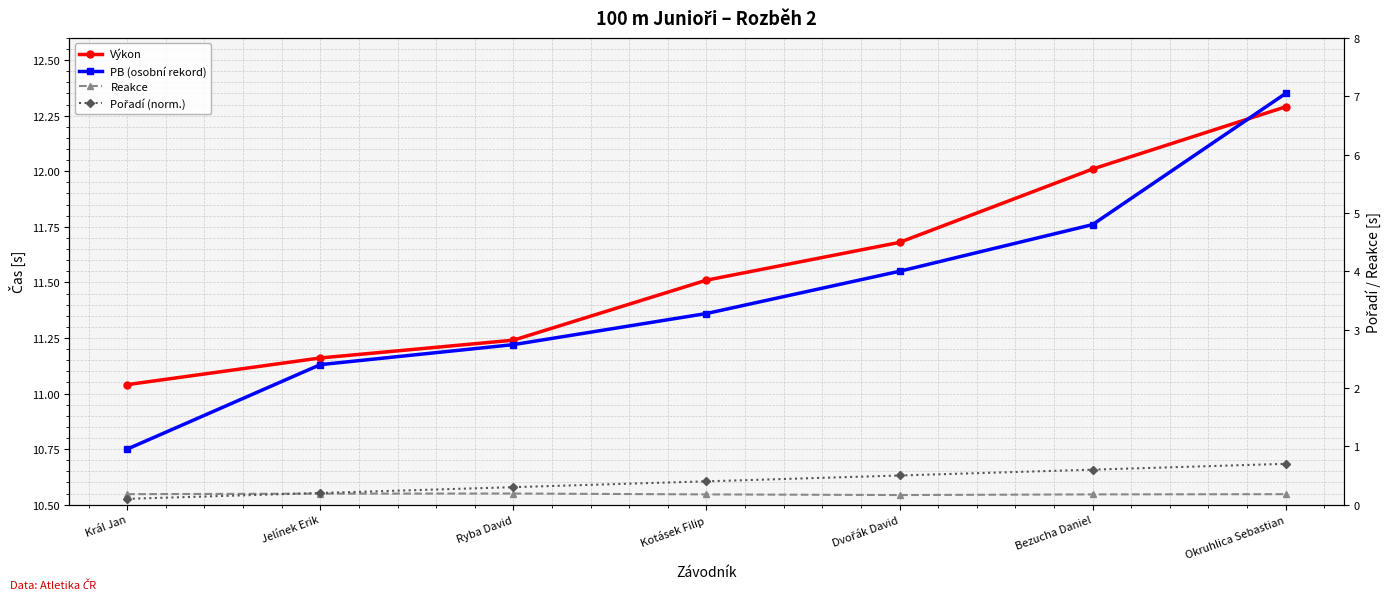

What is the spread (max minus min) of values at Jelínek Erik?

11.0